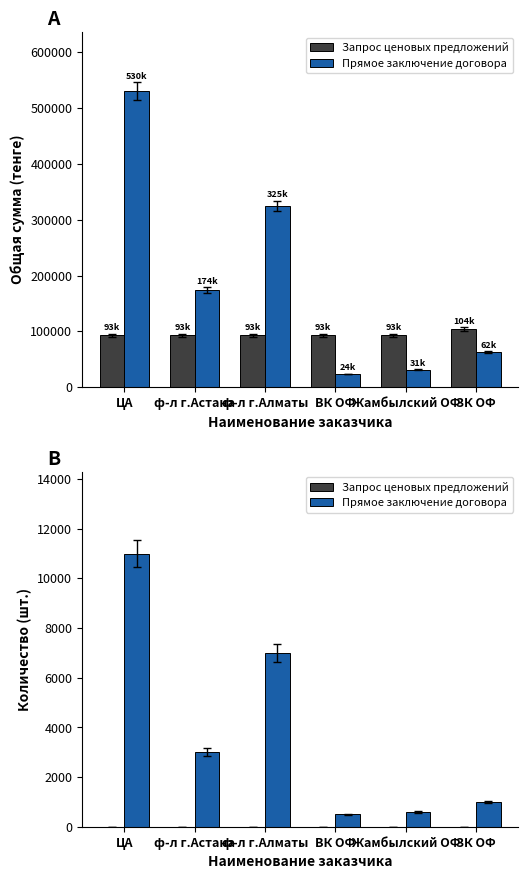

What are all the series names shown in the legend?

Запрос ценовых предложений, Прямое заключение договора